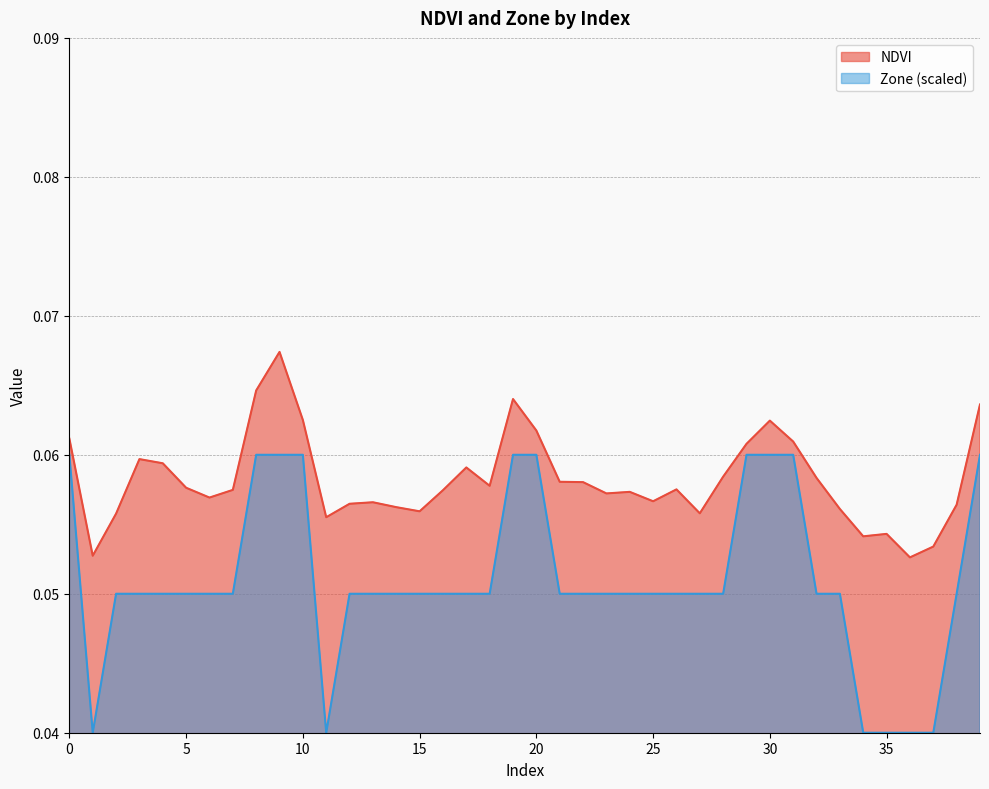

Which category has the lowest value in the NDVI series?

36